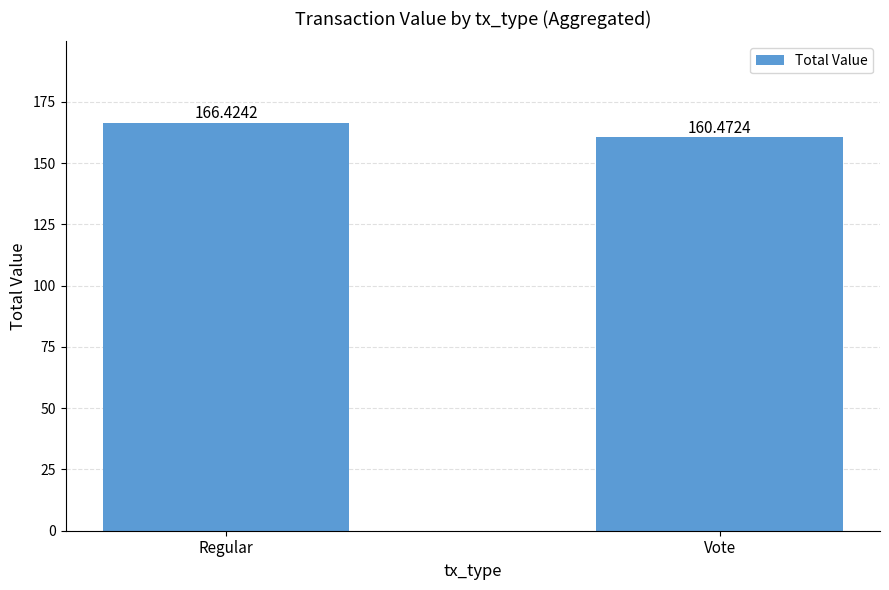

What is the label of the 1st bar from the right?

Vote